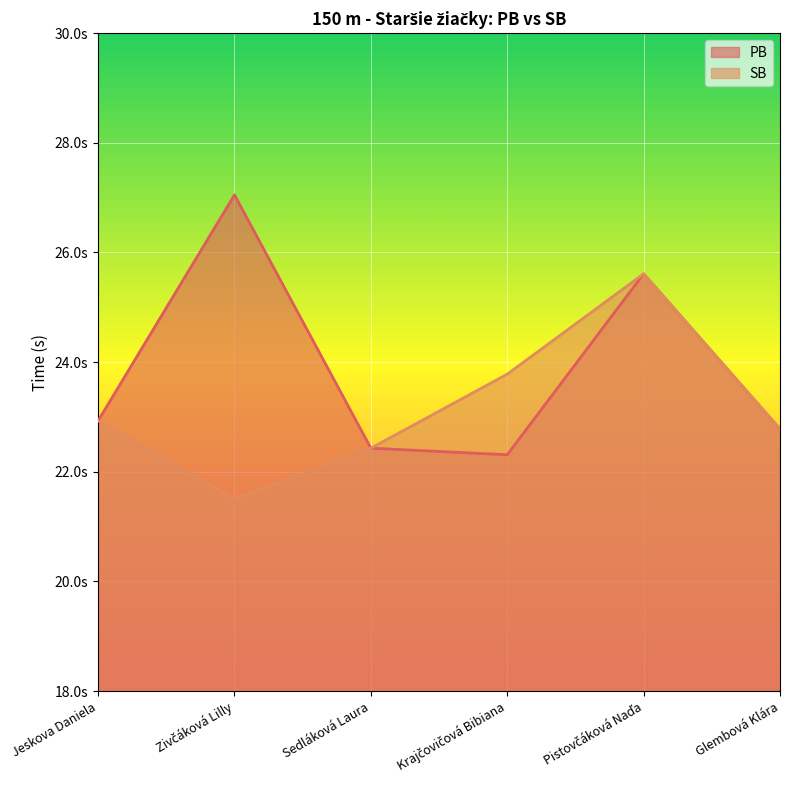

At which category is the sum across all series the highest?

Pistovčáková Naďa